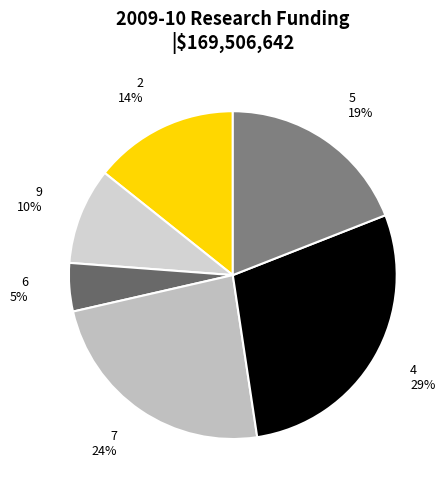

To the nearest percent, what portion does 9 represent?

10%